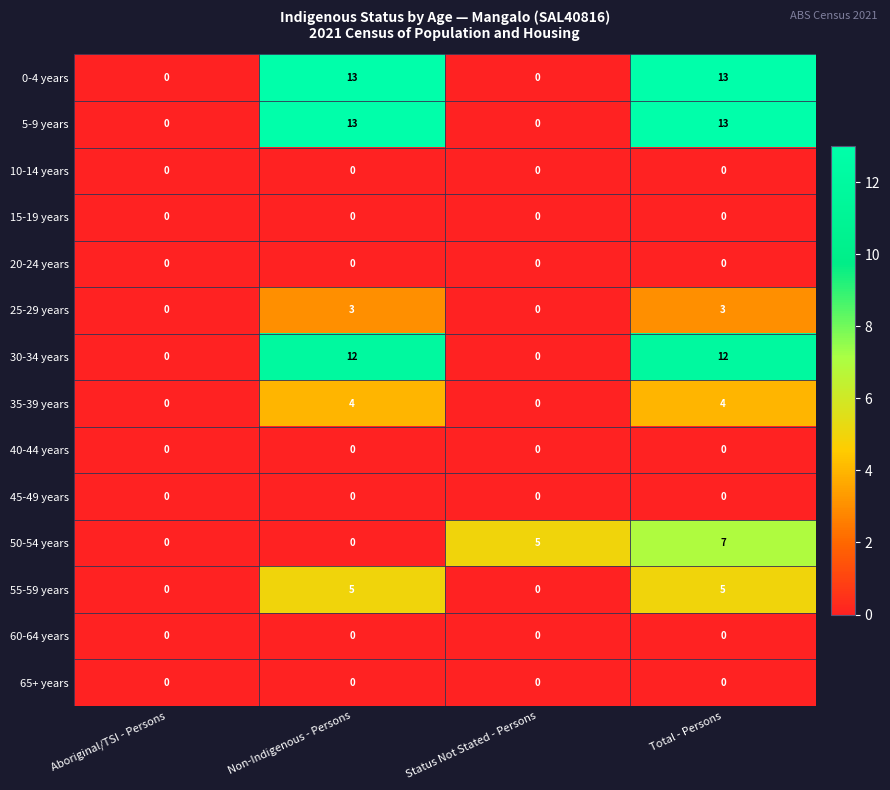

At how many categories does at least one series exceed 2?

3